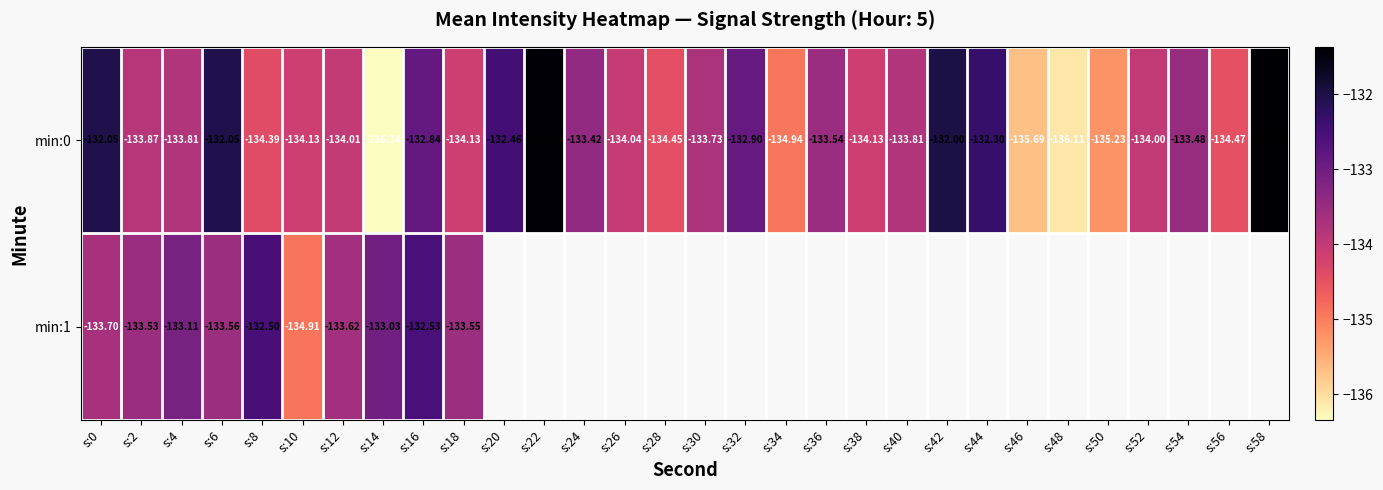

Count the number of categories in the chart.

30